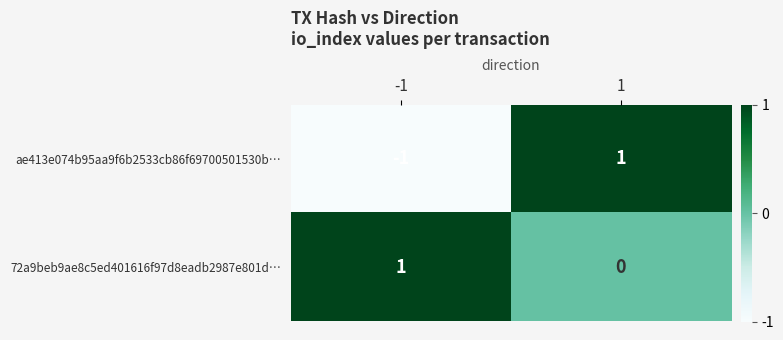

At how many categories does at least one series exceed 0?

2